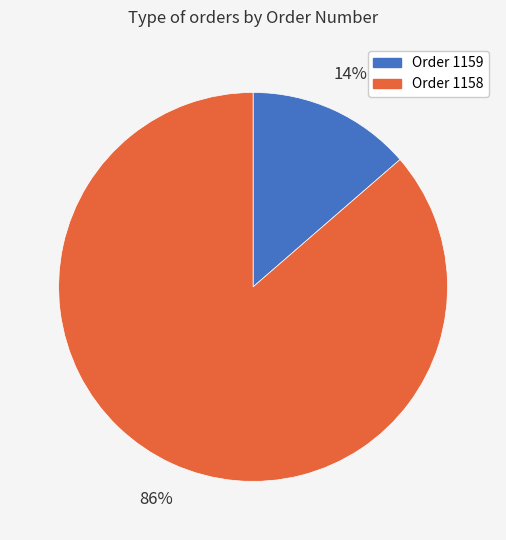

Which category has the smallest portion of the pie?

Order 1159